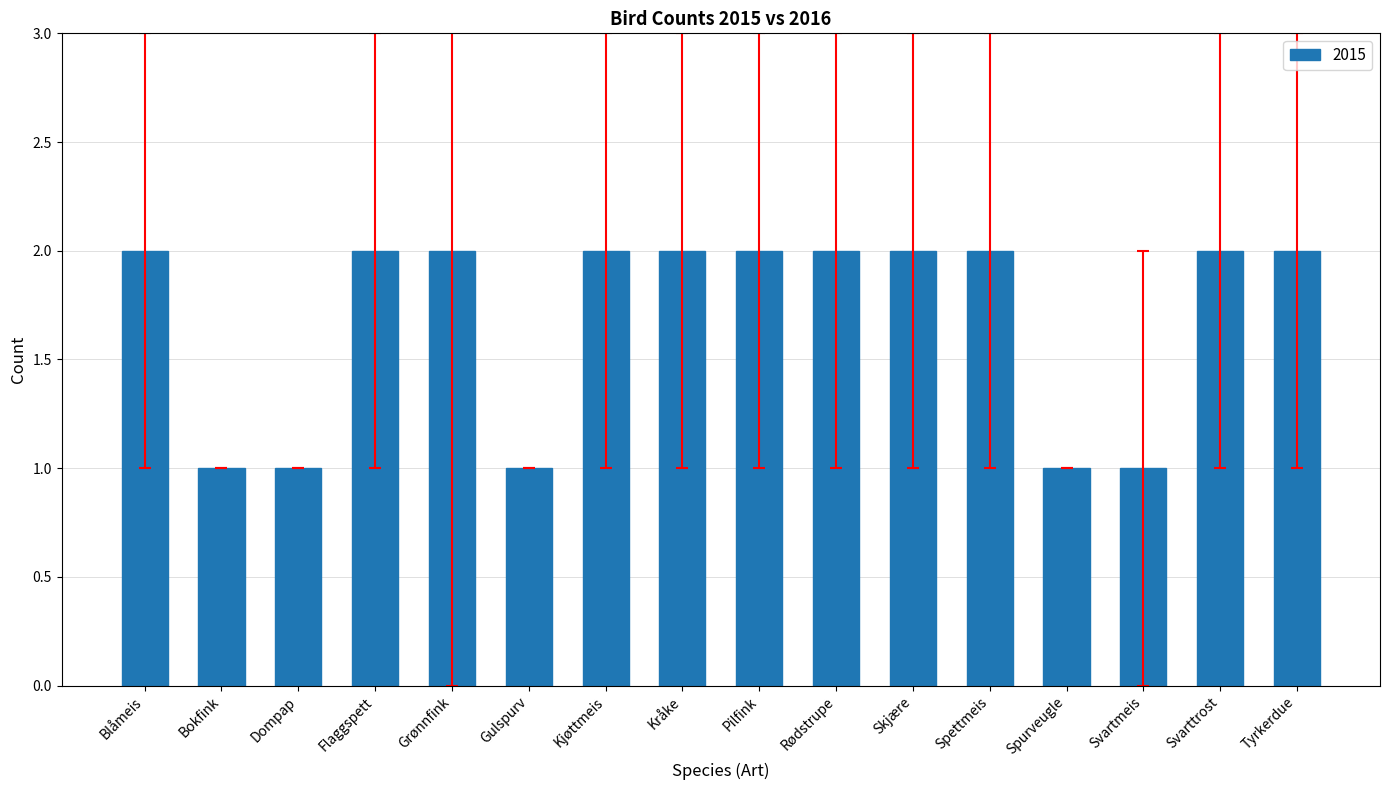

The value at Skjære is 2. True or false?

True